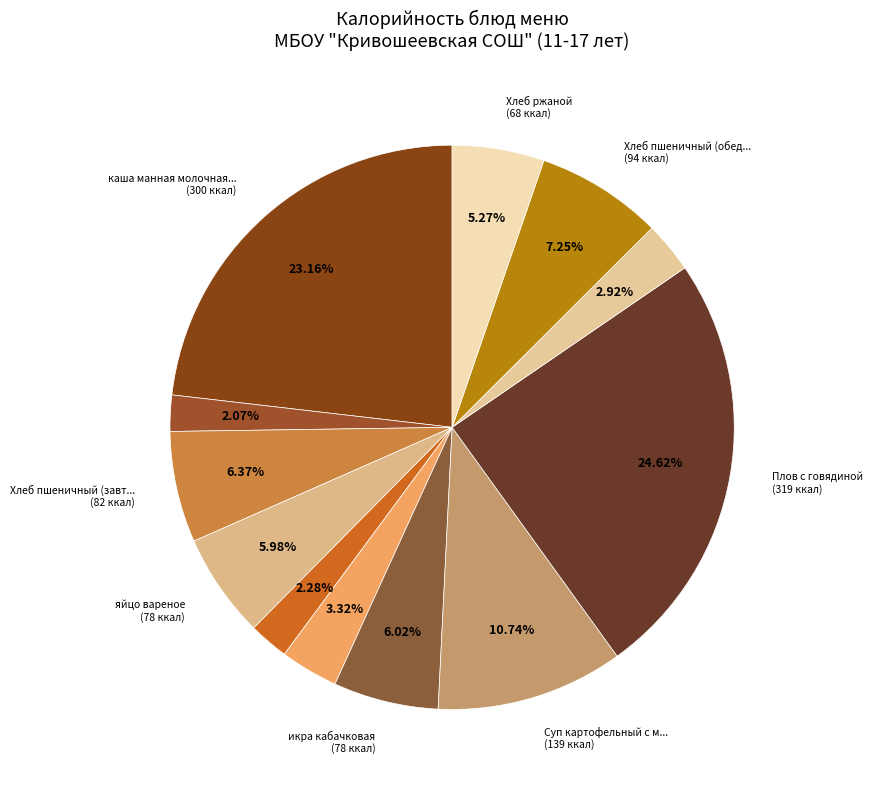

Which category has the biggest portion of the pie?

Плов с говядиной